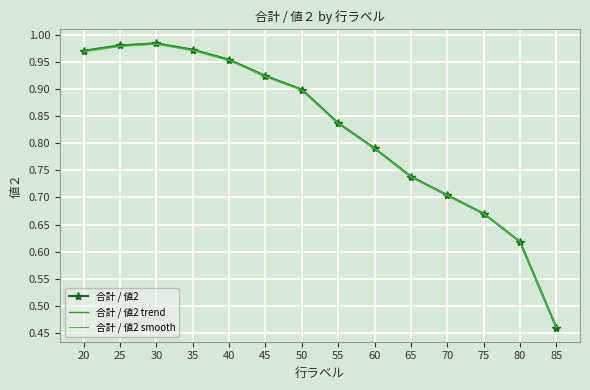

What is the greatest value displayed?

1.0